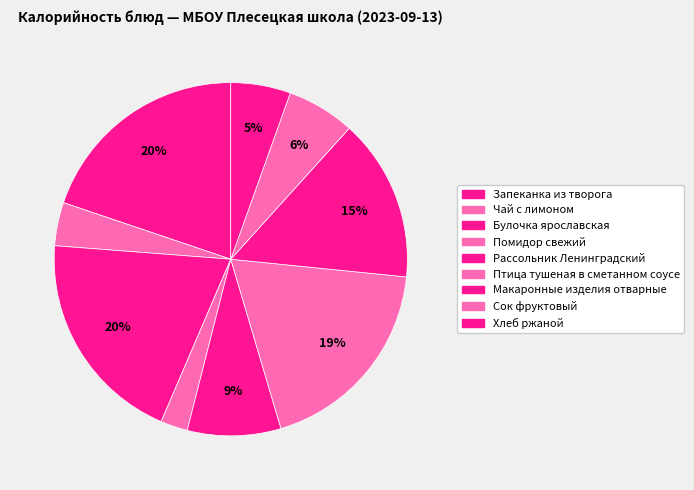

Which has a higher value, Птица тушеная в сметанном соусе or Помидор свежий?

Птица тушеная в сметанном соусе